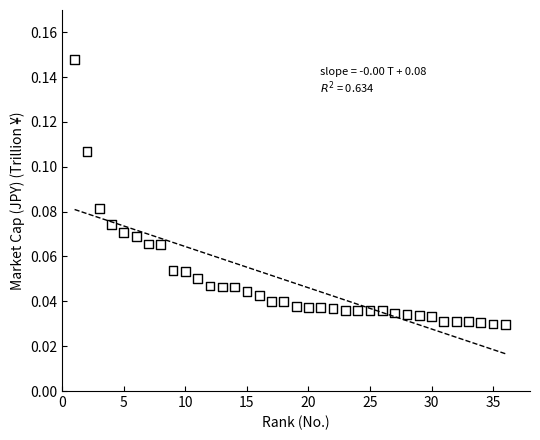

What is the range of X values (max minus min)?

35.0